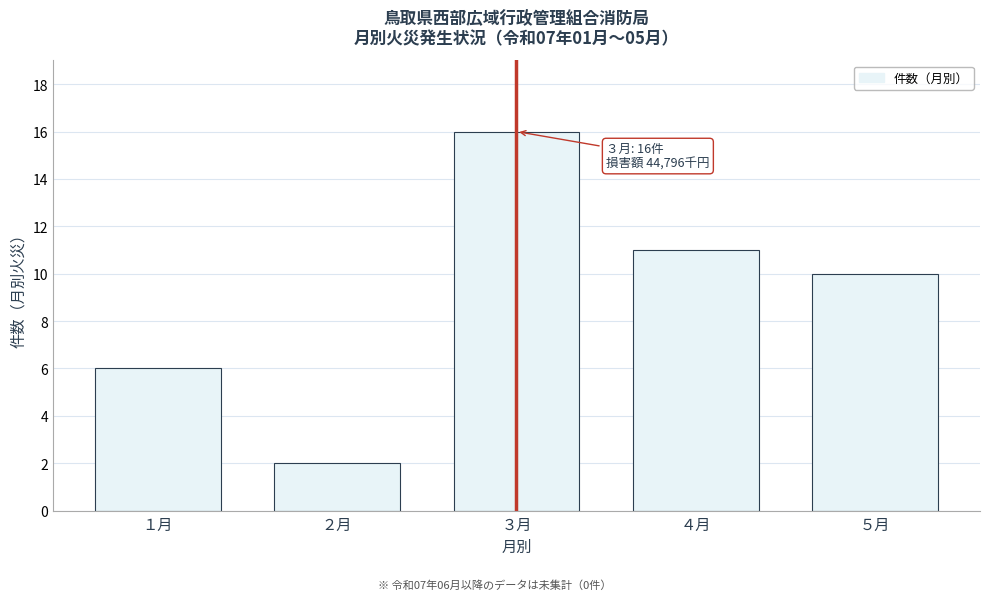

Reading left to right, what are all the values shown in this chart?

１月=6	２月=2	３月=16	４月=11	５月=10